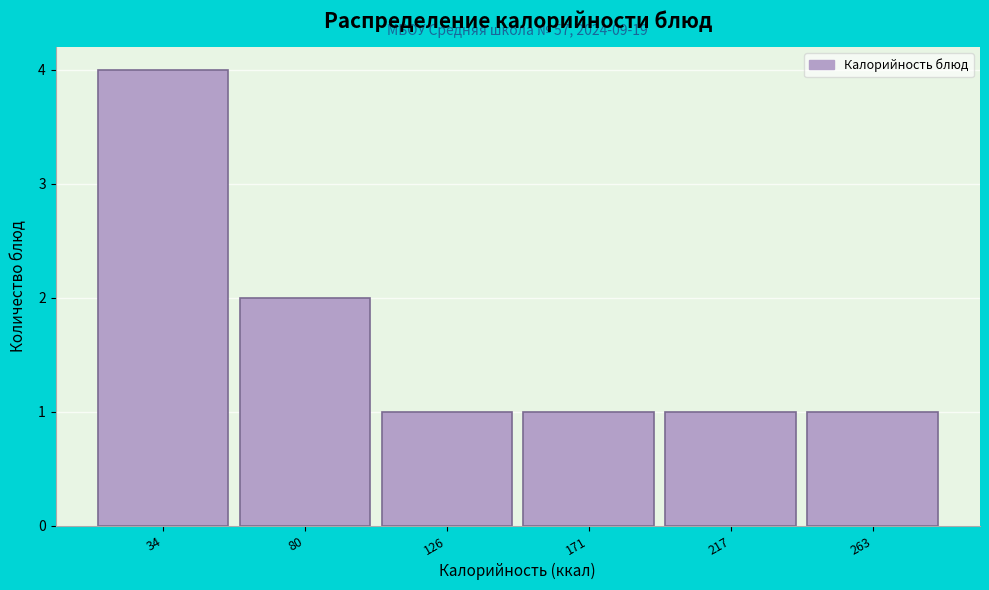

Reading right to left, extract all data points from this chart.

263=1	217=1	171=1	126=1	80=2	34=4